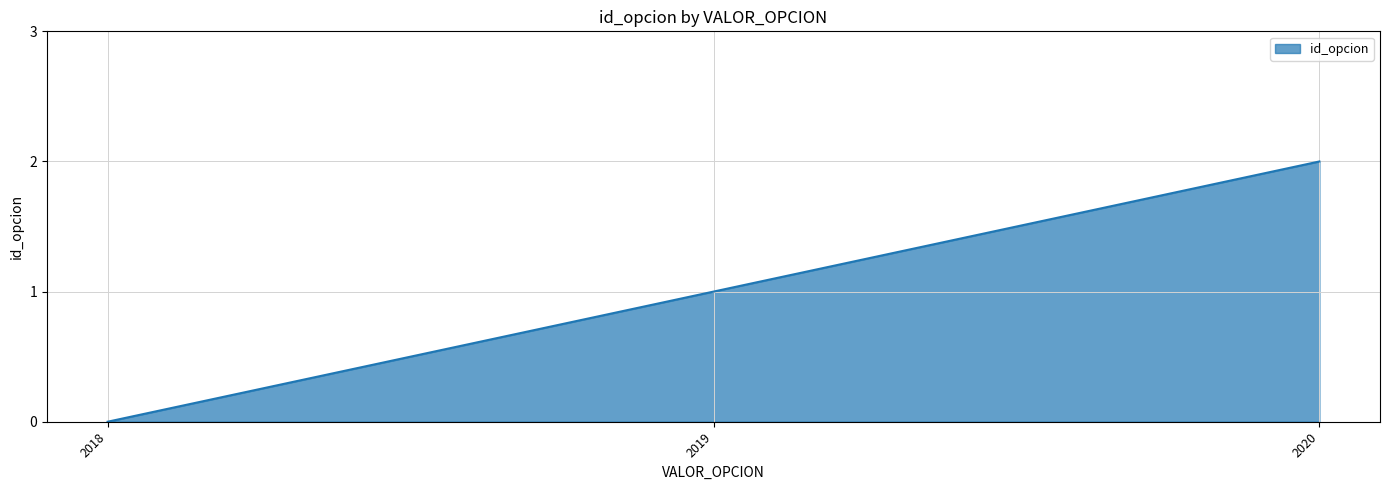

List the labels in order of value, smallest first.

2018, 2019, 2020